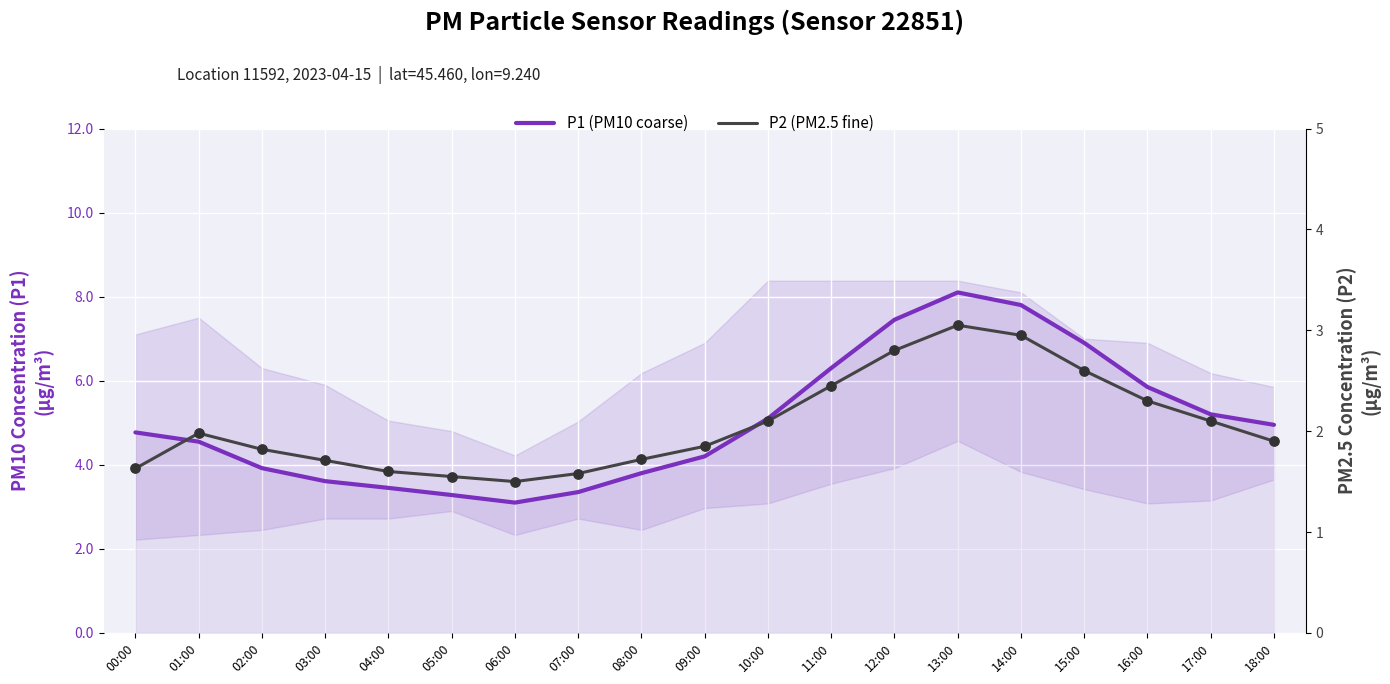

At which category is the sum across all series the highest?

13:00